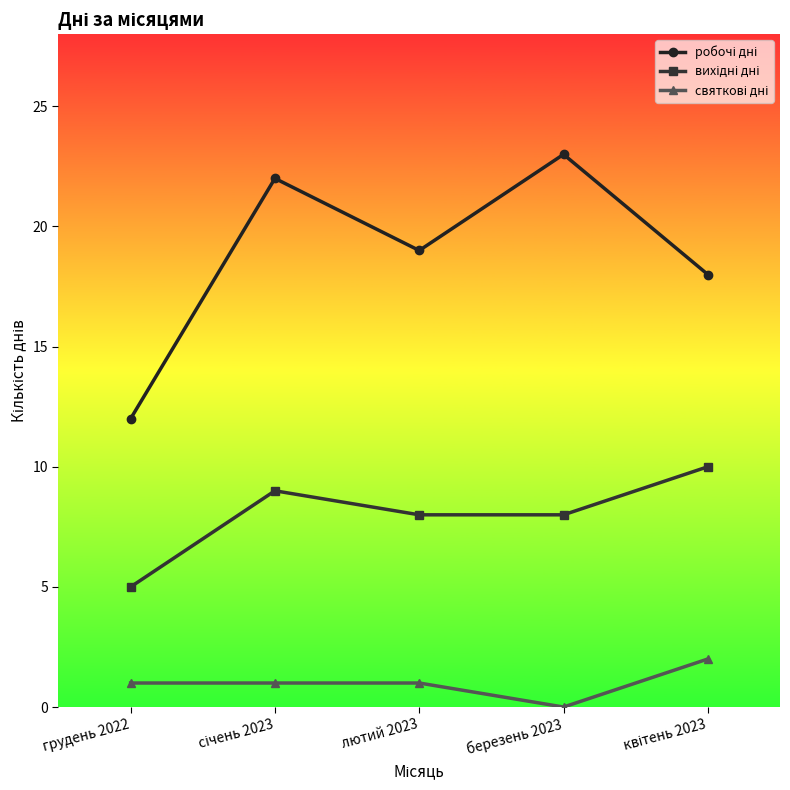

Does the chart have visible grid lines?

No